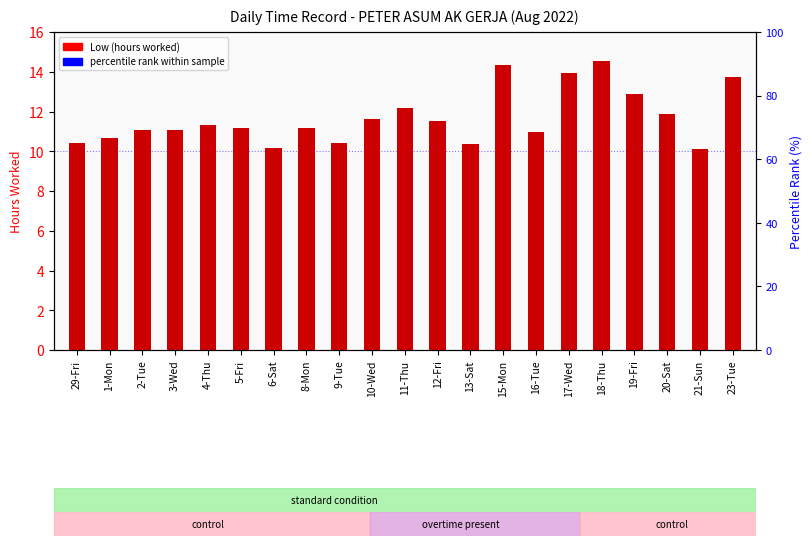

Which series has the widest spread of Y values?

percentile rank within sample